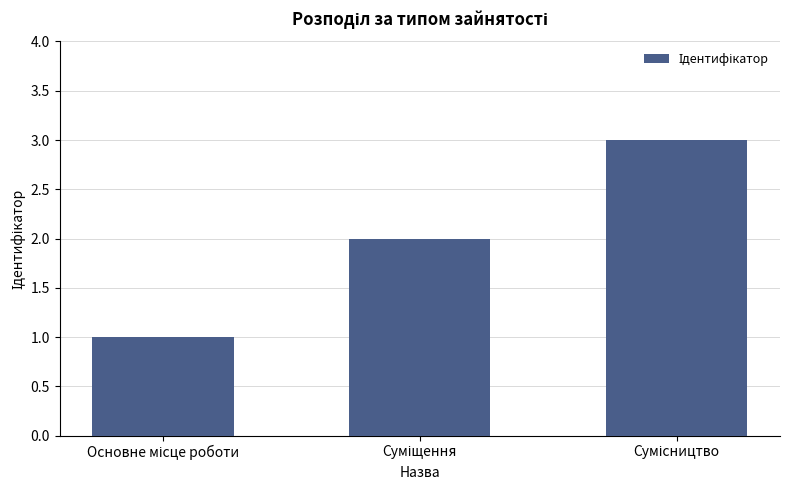

Are the bars horizontal?

No